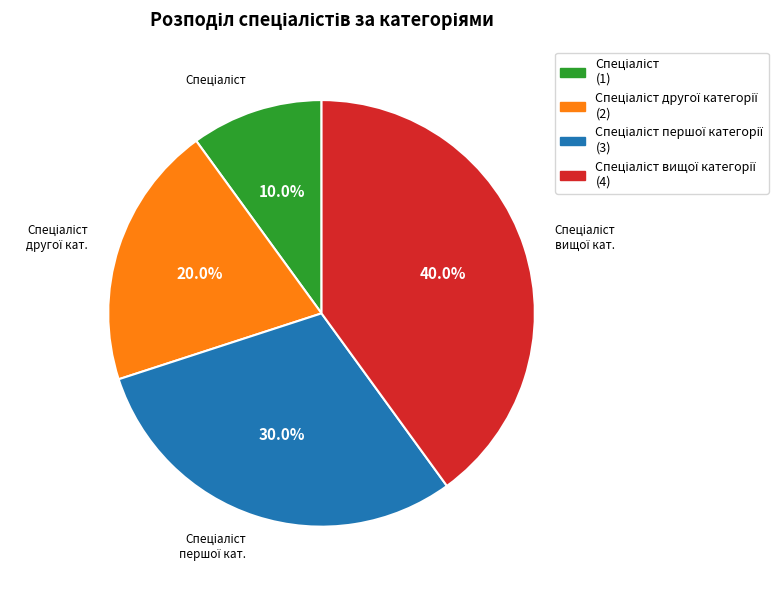

To the nearest percent, what is the difference between the largest and smallest slice percentages?

30%